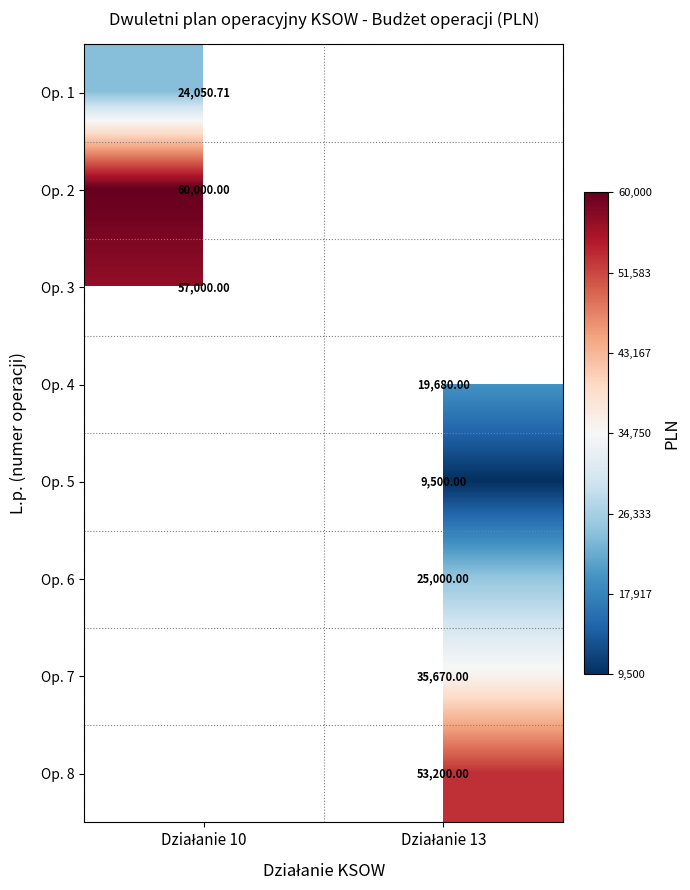

Rank the categories by Op. 1 value from lowest to highest.

Działanie 10, Działanie 13